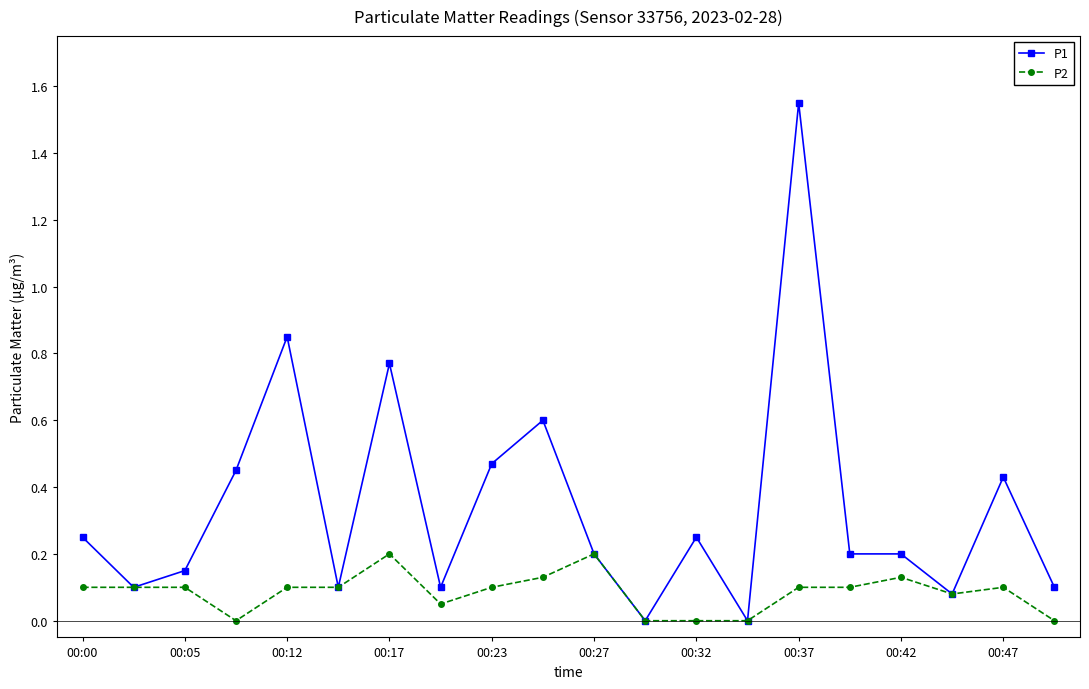

Which series has the largest total across all categories?

P1